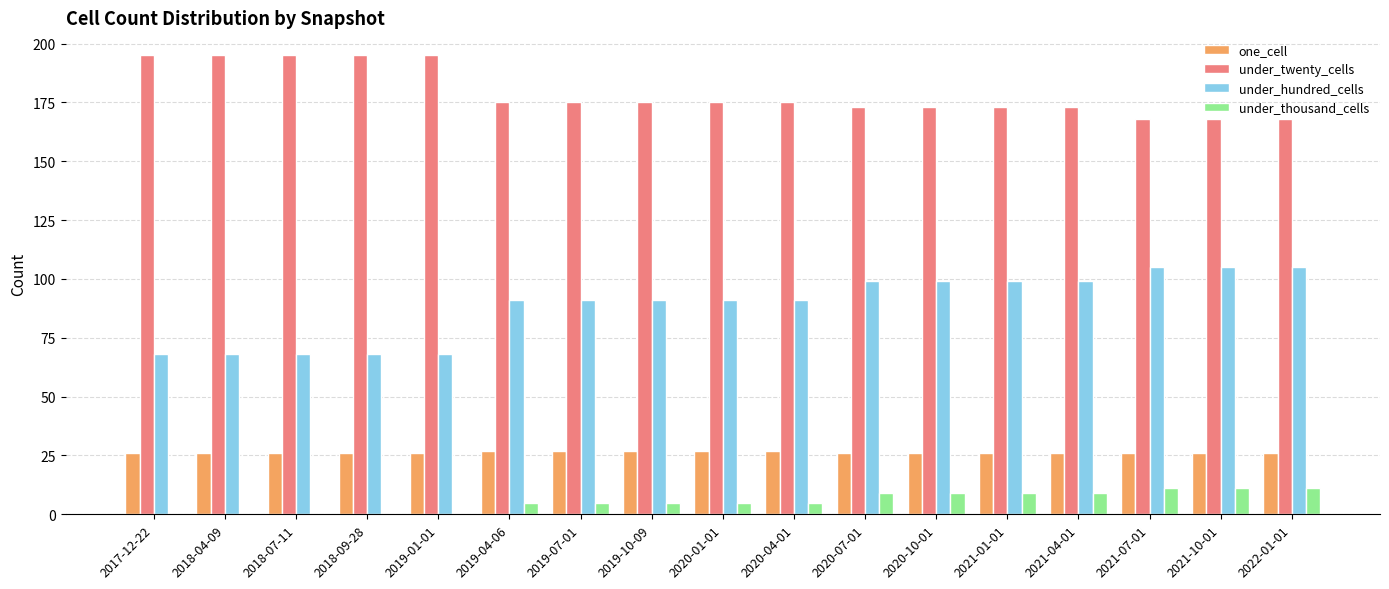

What is the greatest value displayed?

195